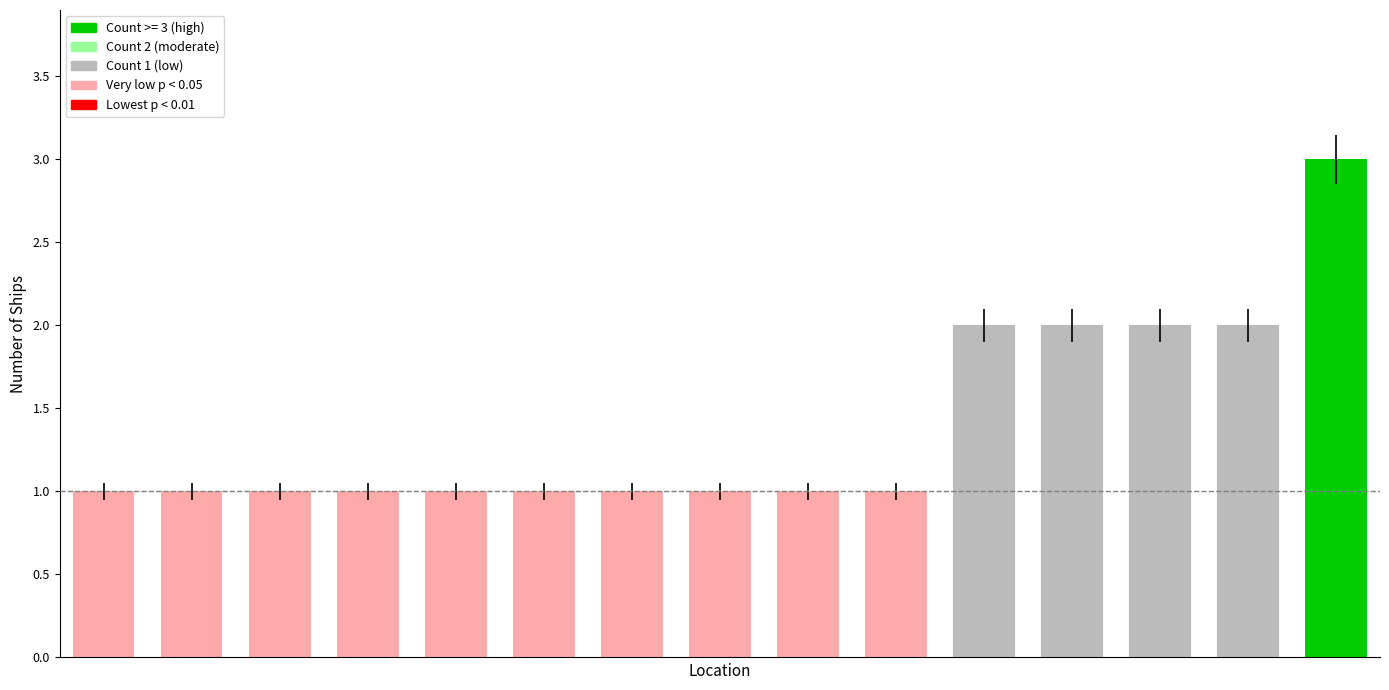

What is the maximum value shown in the chart?

3